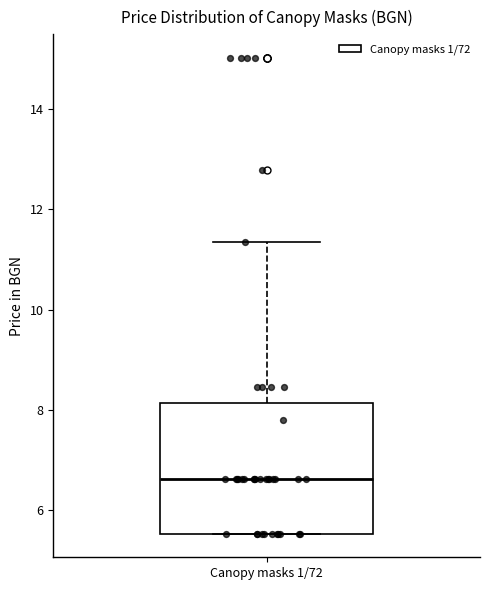

Where is the upper edge of the box for Canopy masks 1/72 on the y-axis? The values are not printed on the chart, so give them approximately, as read against the axis.

8.2